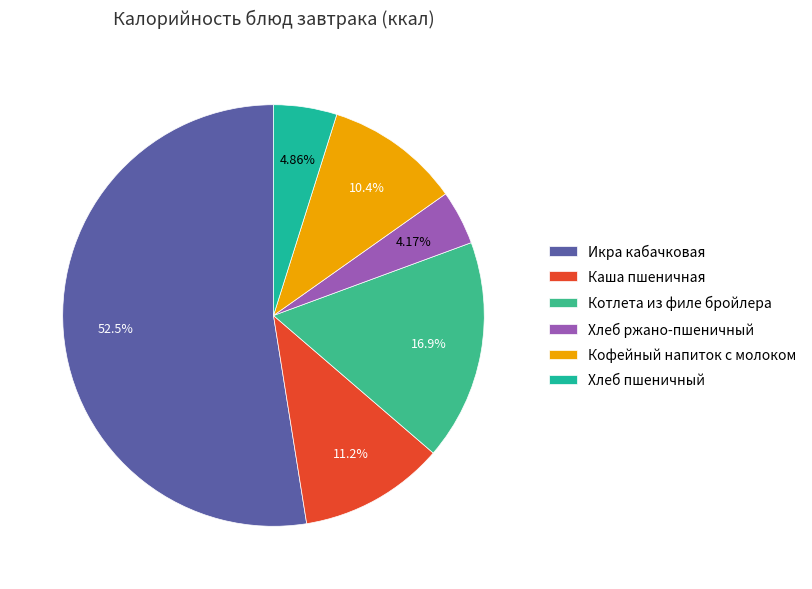

Approximately how many times larger is the value at Кофейный напиток с молоком compared to Каша пшеничная?

0.9